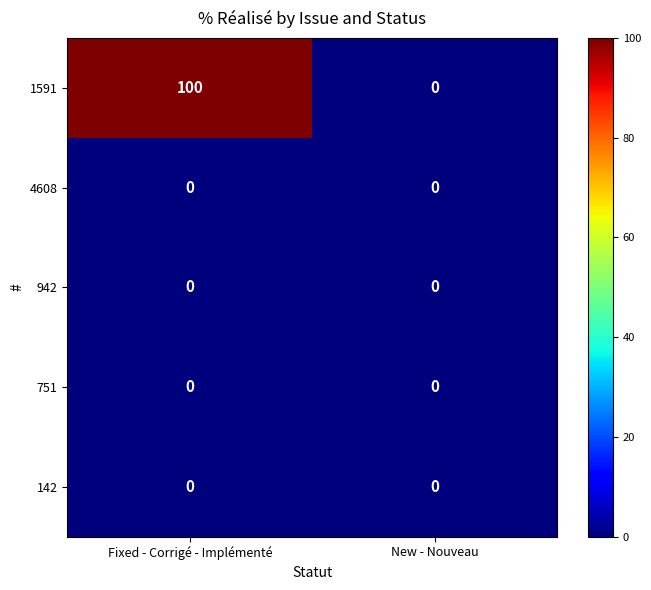

Which category has the highest value across all series?

Fixed - Corrigé - Implémenté